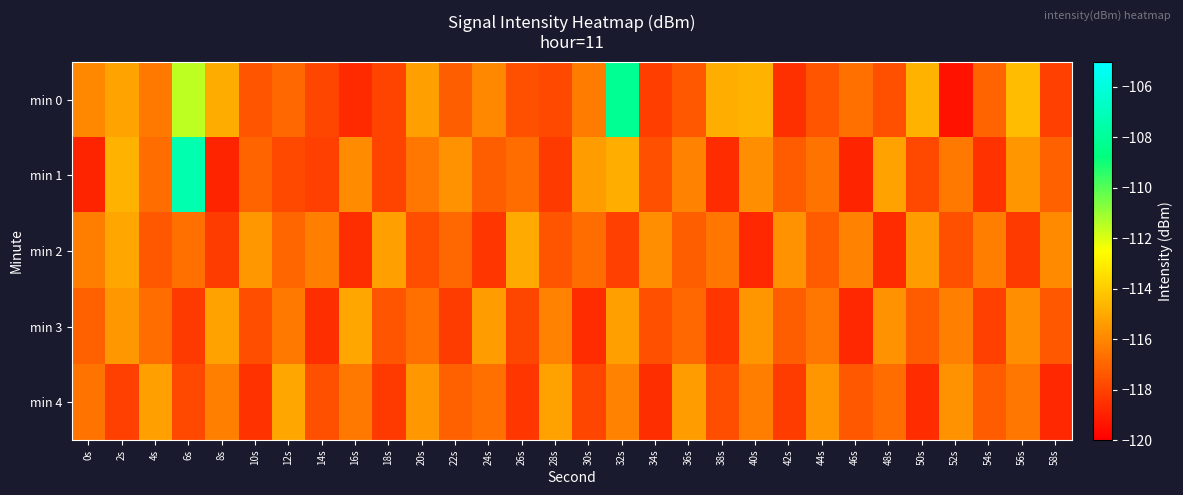

Reading right to left, transcribe all the data shown in this chart.

min 0: 58s=-118.1	56s=-114.5	54s=-117.1	52s=-119.5	50s=-114.7	48s=-117.6	46s=-116.7	44s=-117.5	42s=-118.6	40s=-114.7	38s=-114.9	36s=-117.4	34s=-118.2	32s=-108.2	30s=-116.4	28s=-117.8	26s=-117.6	24s=-116.0	22s=-117.2	20s=-115.3	18s=-118.0	16s=-118.7	14s=-117.9	12s=-116.9	10s=-117.5	8s=-114.9	6s=-111.6	4s=-116.5	2s=-115.1	0s=-116.0
min 1: 58s=-117.1	56s=-115.6	54s=-118.5	52s=-116.4	50s=-117.8	48s=-115.2	46s=-118.9	44s=-116.6	42s=-117.3	40s=-115.8	38s=-118.7	36s=-116.1	34s=-117.6	32s=-114.9	30s=-115.4	28s=-118.3	26s=-116.8	24s=-117.2	22s=-115.7	20s=-116.5	18s=-118.0	16s=-115.9	14s=-118.1	12s=-117.9	10s=-117.1	8s=-118.9	6s=-107.3	4s=-116.8	2s=-114.7	0s=-118.9
min 2: 58s=-115.9	56s=-118.3	54s=-116.3	52s=-117.6	50s=-115.4	48s=-118.7	46s=-116.1	44s=-117.3	42s=-115.7	40s=-118.8	38s=-116.5	36s=-117.2	34s=-115.8	32s=-118.1	30s=-116.8	28s=-117.5	26s=-115.0	24s=-118.4	22s=-116.9	20s=-117.7	18s=-115.3	16s=-118.6	14s=-116.2	12s=-117.0	10s=-115.5	8s=-118.2	6s=-116.7	4s=-117.4	2s=-115.1	0s=-116.3
min 3: 58s=-117.4	56s=-115.8	54s=-118.1	52s=-116.2	50s=-117.3	48s=-115.7	46s=-118.8	44s=-116.5	42s=-117.2	40s=-115.6	38s=-118.4	36s=-116.9	34s=-117.6	32s=-115.3	30s=-118.7	28s=-116.1	26s=-117.9	24s=-115.4	22s=-118.2	20s=-116.7	18s=-117.5	16s=-115.1	14s=-118.6	12s=-116.4	10s=-117.7	8s=-115.2	6s=-118.3	4s=-116.8	2s=-115.5	0s=-117.1
min 4: 58s=-118.8	56s=-116.5	54s=-117.3	52s=-115.7	50s=-118.7	48s=-116.8	46s=-117.4	44s=-115.6	42s=-118.2	40s=-116.3	38s=-117.7	36s=-115.4	34s=-118.6	32s=-116.1	30s=-117.9	28s=-115.2	26s=-118.4	24s=-116.7	22s=-117.1	20s=-115.5	18s=-118.3	16s=-116.4	14s=-117.6	12s=-115.1	10s=-118.5	8s=-116.2	6s=-117.8	4s=-115.3	2s=-118.1	0s=-116.6